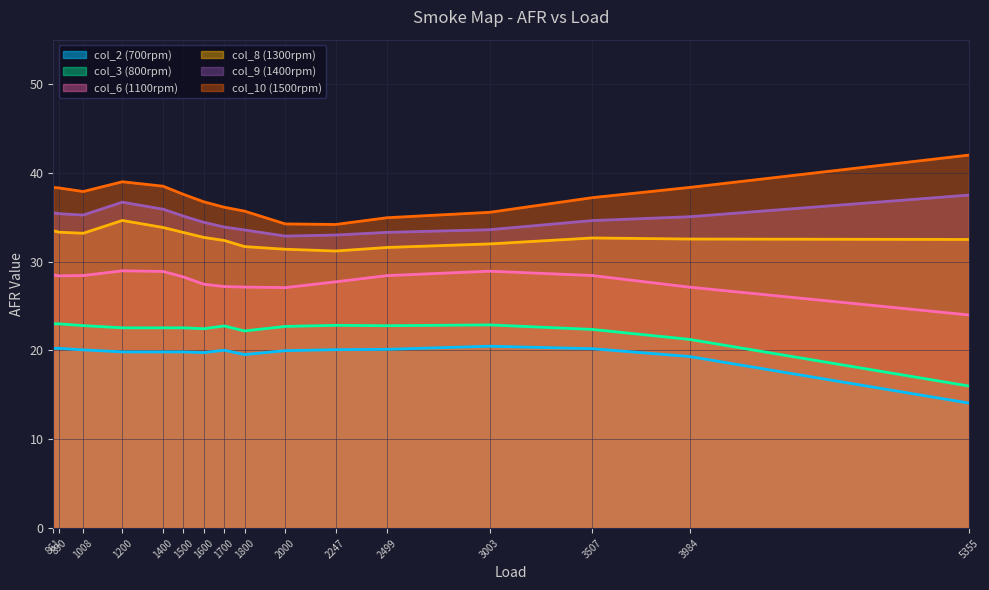

How many values in the col_9 (1400rpm) series exceed 35?

8